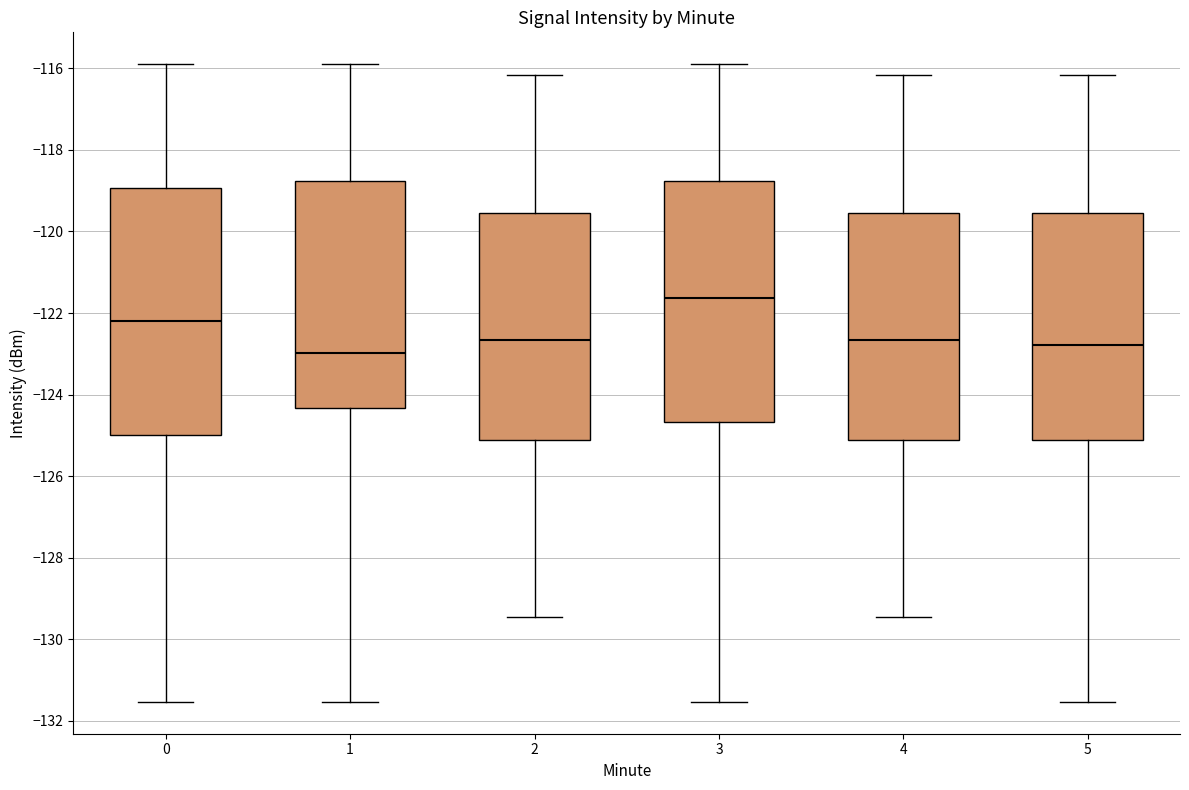

Reading left to right, transcribe this box plot: for each box, give where its median line is, the range the box spans, and where its two whiskers end, as read against the y-axis. The values are not printed on the chart, so give them approximately, as read against the axis.

0: median -122.2, box -125.0 to -119.0, whiskers -131.6 to -115.8
1: median -123.0, box -124.4 to -118.8, whiskers -131.6 to -115.8
2: median -122.6, box -125.2 to -119.6, whiskers -129.4 to -116.2
3: median -121.6, box -124.6 to -118.8, whiskers -131.6 to -115.8
4: median -122.6, box -125.2 to -119.6, whiskers -129.4 to -116.2
5: median -122.8, box -125.2 to -119.6, whiskers -131.6 to -116.2